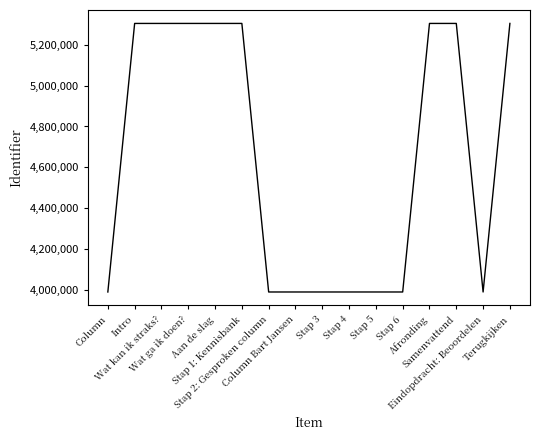

What is the difference between the values at Terugkijken and Stap 5?

1315232